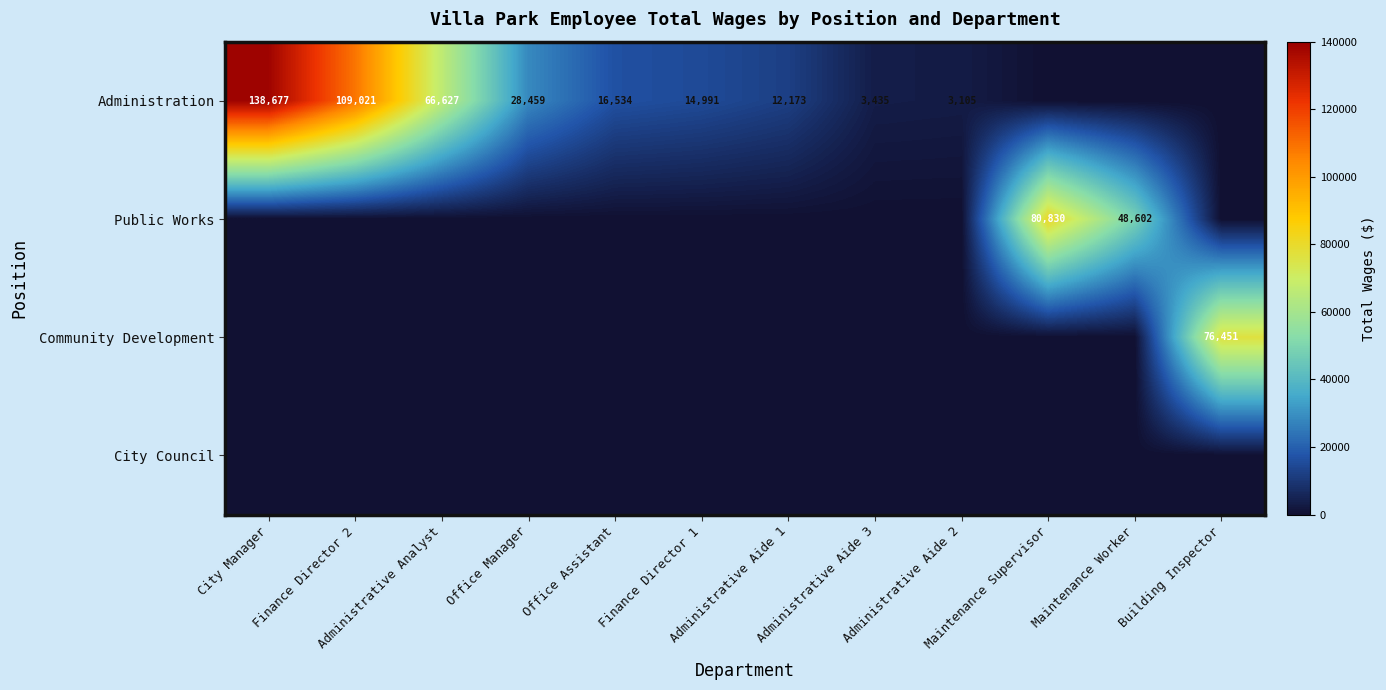

The value of City Council at Administrative Aide 2 is 0. True or false?

True